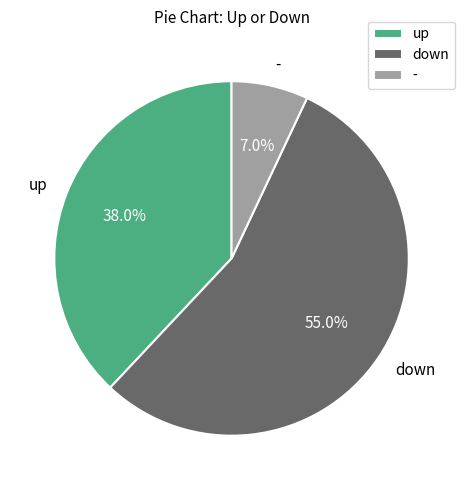

What is the ratio of the value at down to the value at -?

7.9